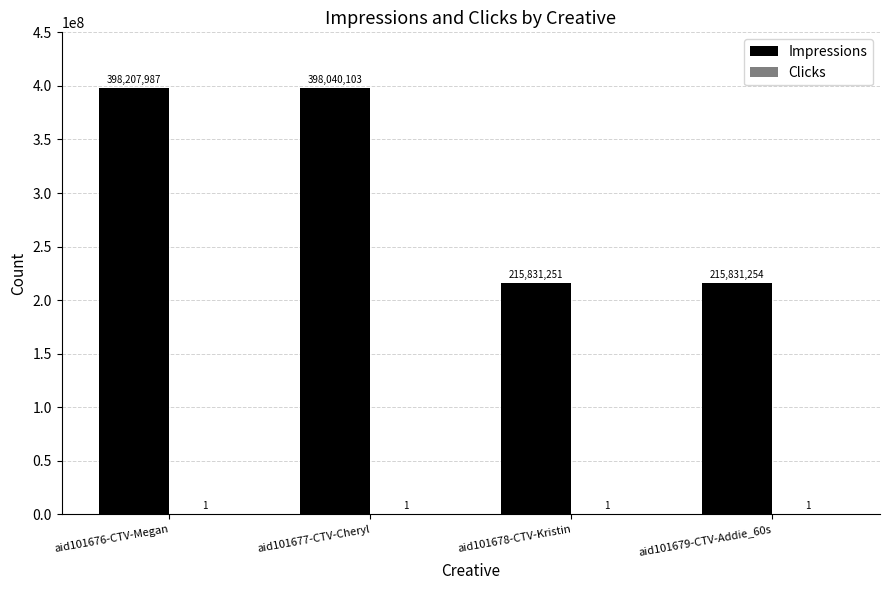

Which series changed the most between aid101677-CTV-Cheryl and aid101678-CTV-Kristin?

Impressions